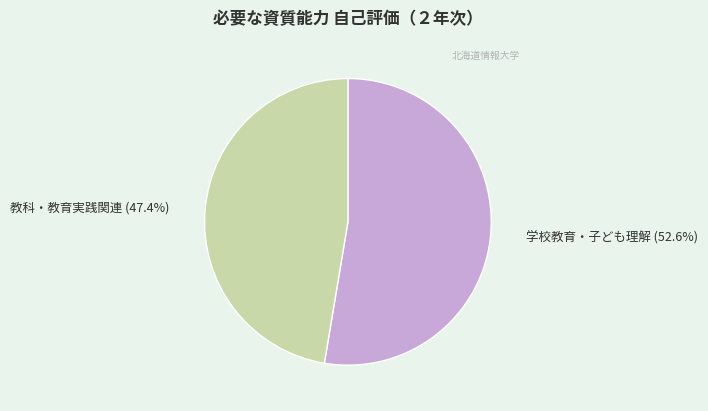

Which has a higher value, 学校教育・子ども理解 or 教科・教育実践関連?

学校教育・子ども理解